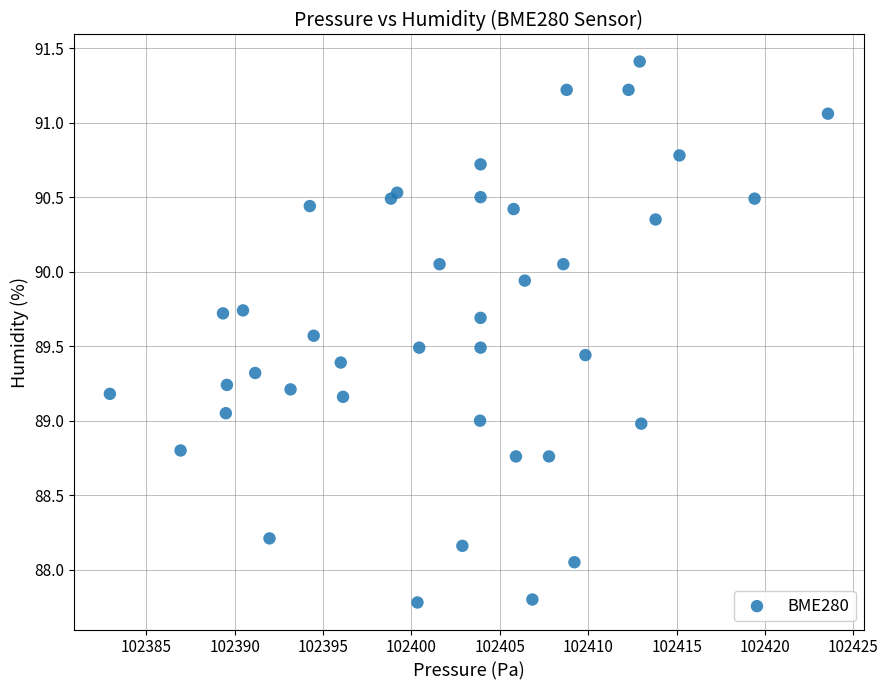

What is the range of X values (max minus min)?

40.6